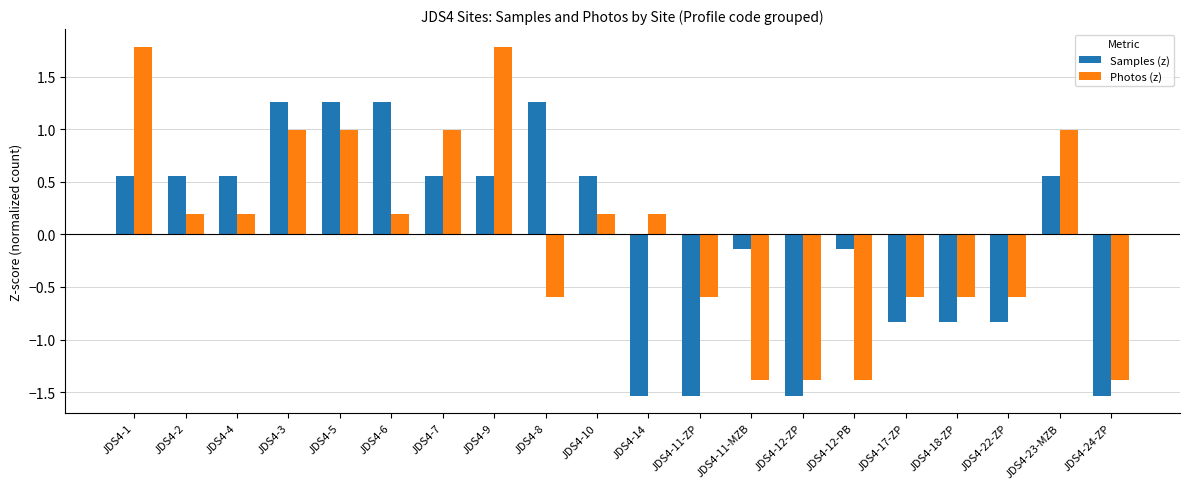

What are all the series names shown in the legend?

Samples (z), Photos (z)